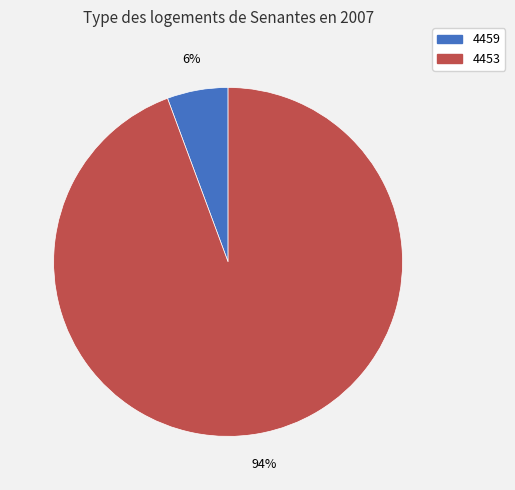

The 4459 slice represents 6% of the pie. True or false?

True